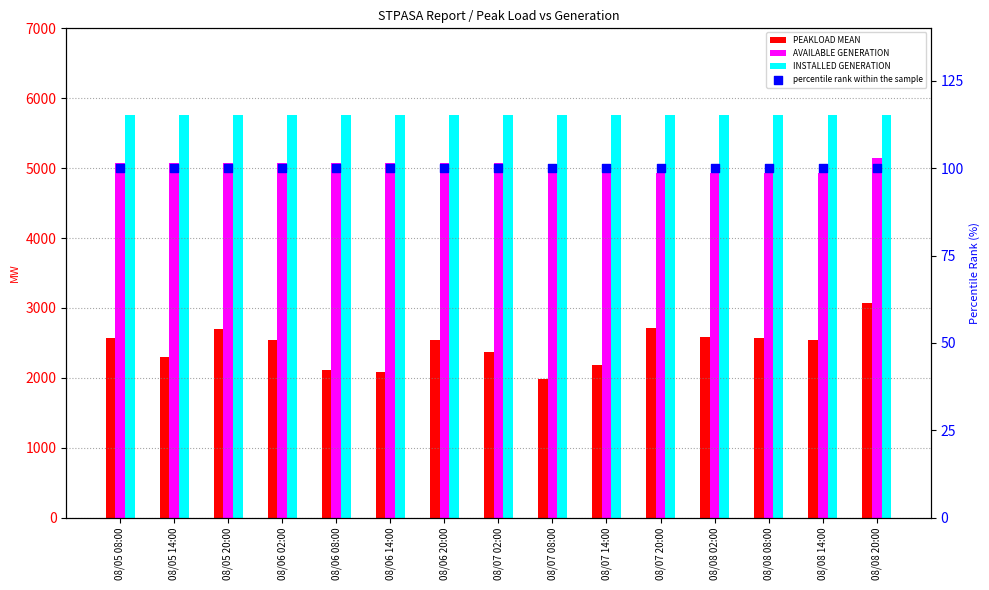

What is the total value across all series at 08/05 08:00?

13499